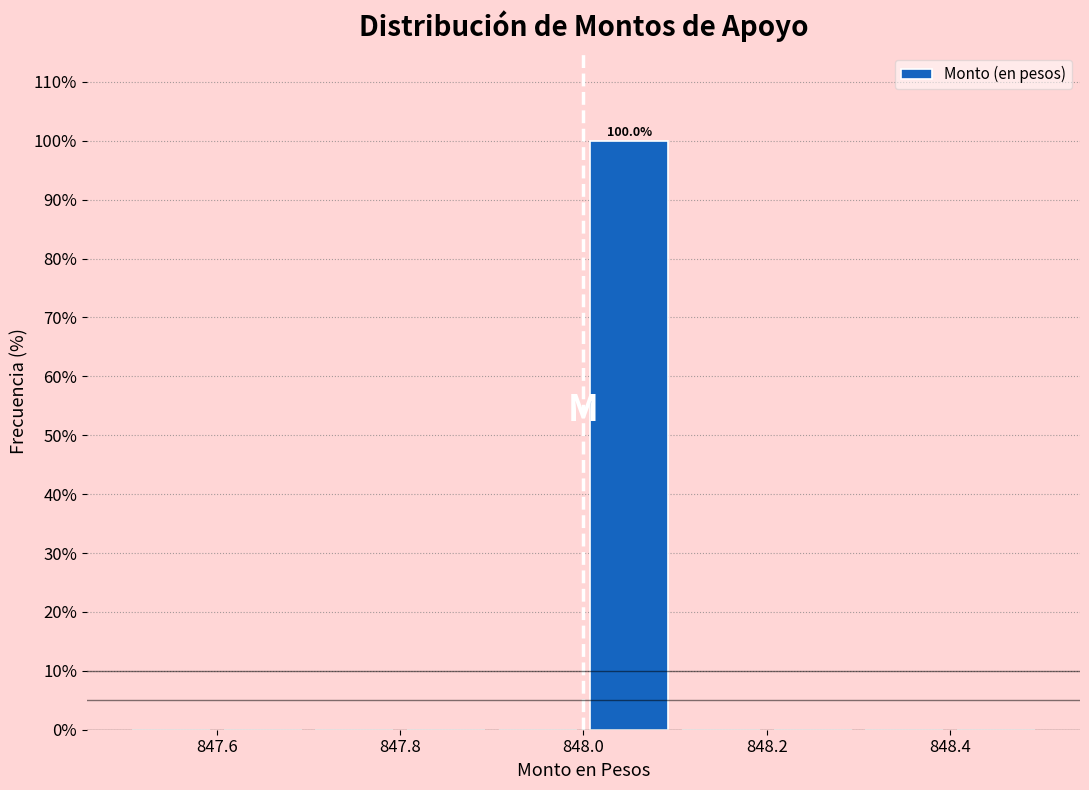

Over which range of the x-axis is the bar tallest?

848.0 to 848.1